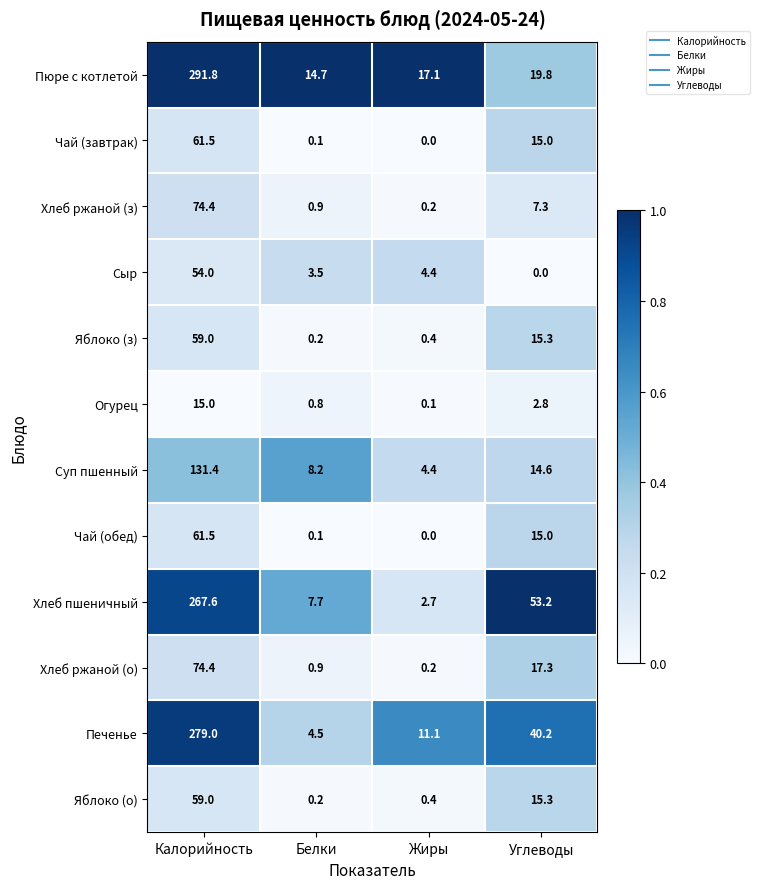

The value of Печенье at Калорийность is 279.0. True or false?

True